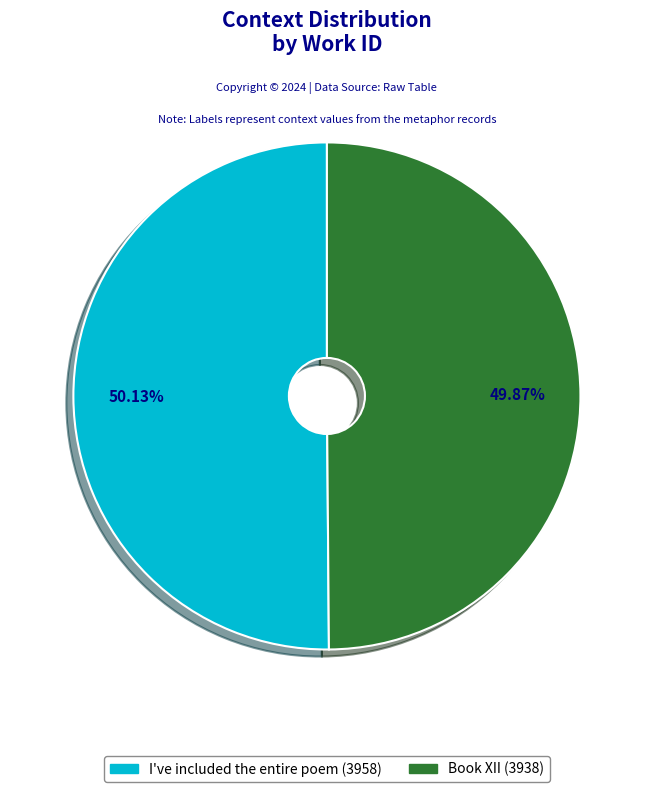

What is the ratio of the value at I've included the entire poem to the value at Book XII?

1.0